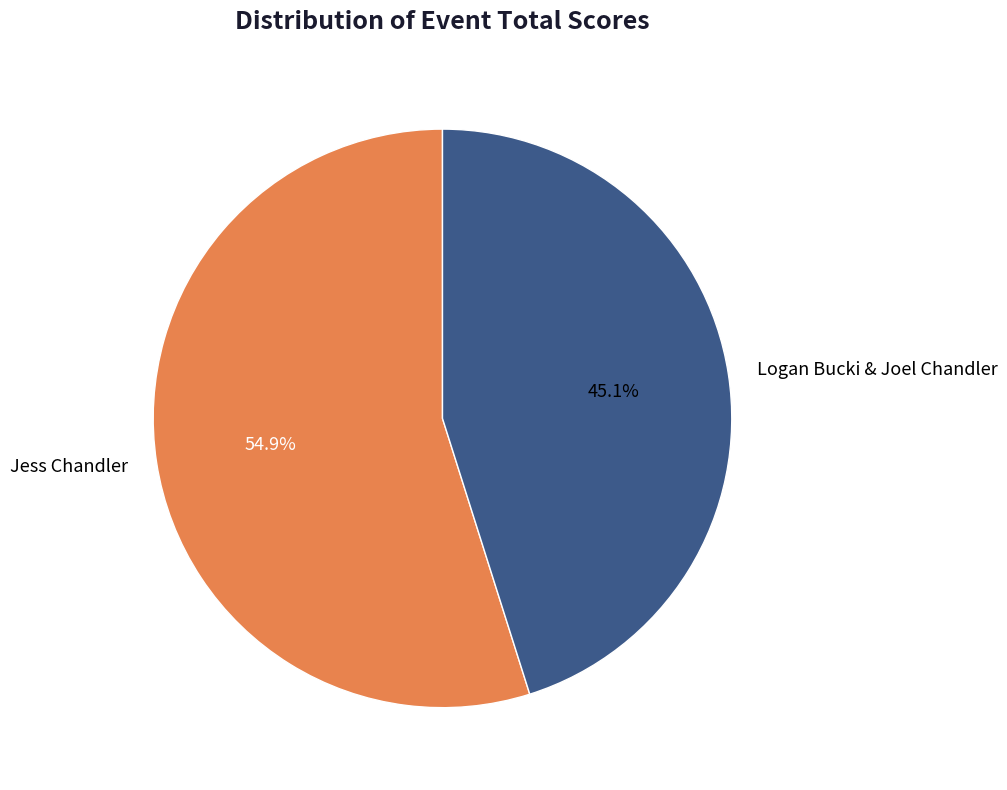

Which slice represents more than half of the pie?

Jess Chandler